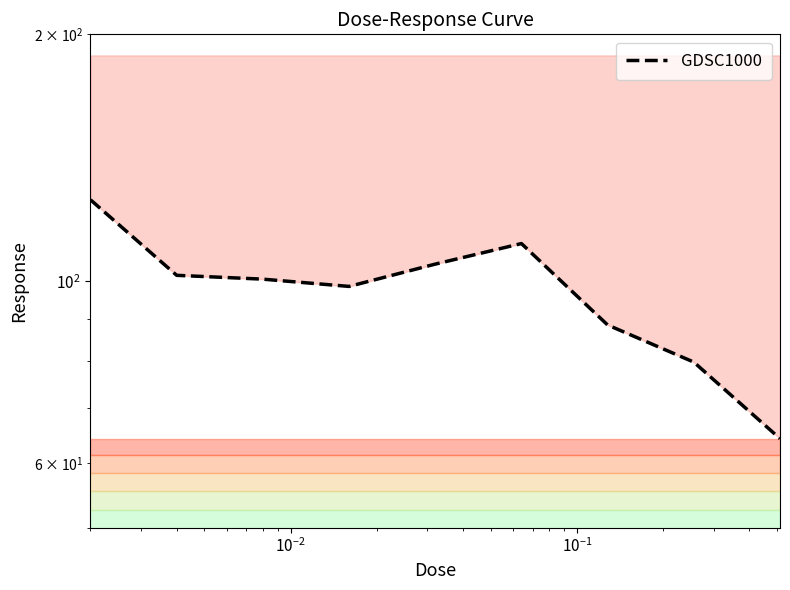

How many points are lower than both their immediate neighbors (excluding endpoints)?

1